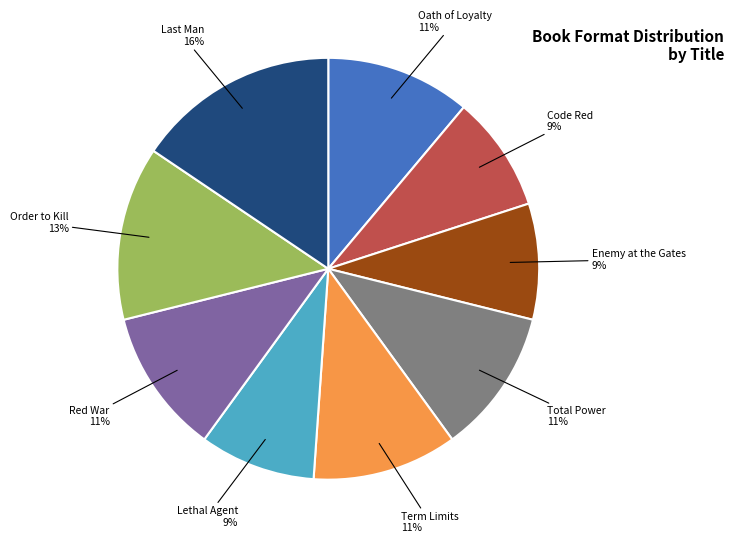

Which slice is the largest?

Last Man